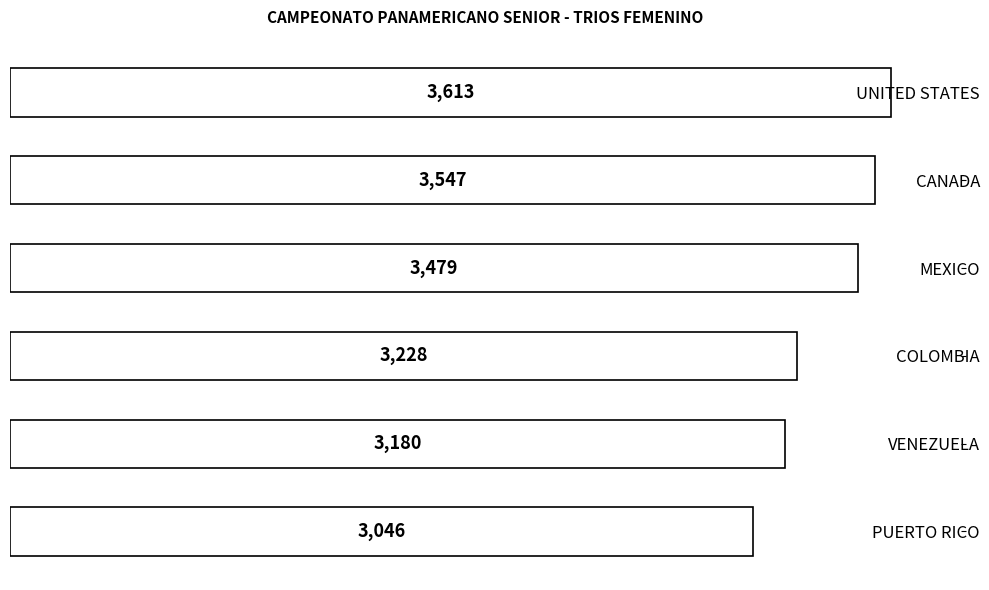

What is the ratio of the value at VENEZUELA to the value at MEXICO?

0.9